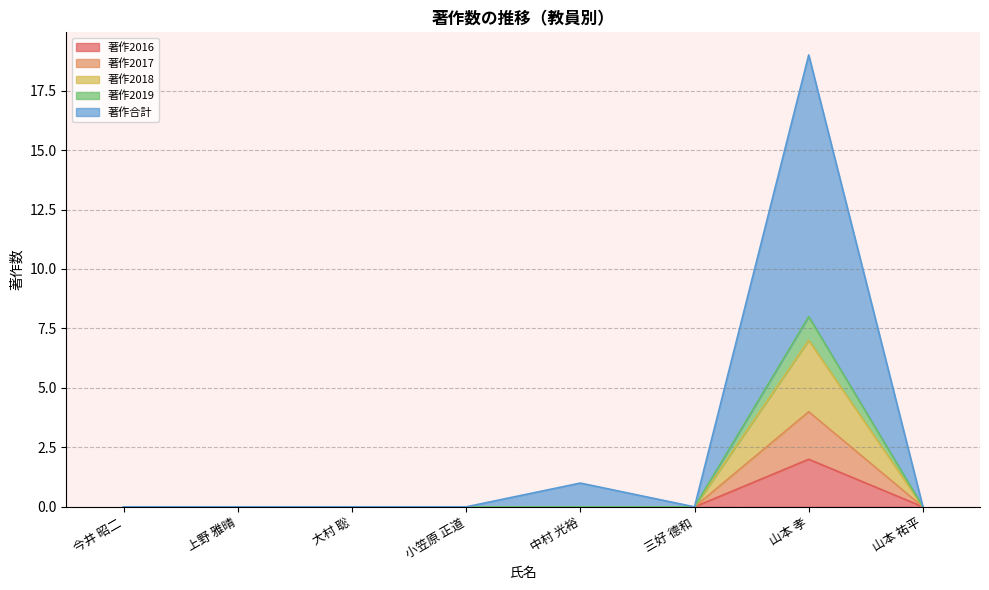

Reading left to right, what are all the values shown in this chart?

著作2016: 今井 昭二=0	上野 雅晴=0	大村 聡=0	小笠原 正道=0	中村 光裕=0	三好 德和=0	山本 孝=2	山本 祐平=0
著作2017: 今井 昭二=0	上野 雅晴=0	大村 聡=0	小笠原 正道=0	中村 光裕=0	三好 德和=0	山本 孝=4	山本 祐平=0
著作2018: 今井 昭二=0	上野 雅晴=0	大村 聡=0	小笠原 正道=0	中村 光裕=0	三好 德和=0	山本 孝=7	山本 祐平=0
著作2019: 今井 昭二=0	上野 雅晴=0	大村 聡=0	小笠原 正道=0	中村 光裕=0	三好 德和=0	山本 孝=8	山本 祐平=0
著作合計: 今井 昭二=0	上野 雅晴=0	大村 聡=0	小笠原 正道=0	中村 光裕=1	三好 德和=0	山本 孝=19	山本 祐平=0